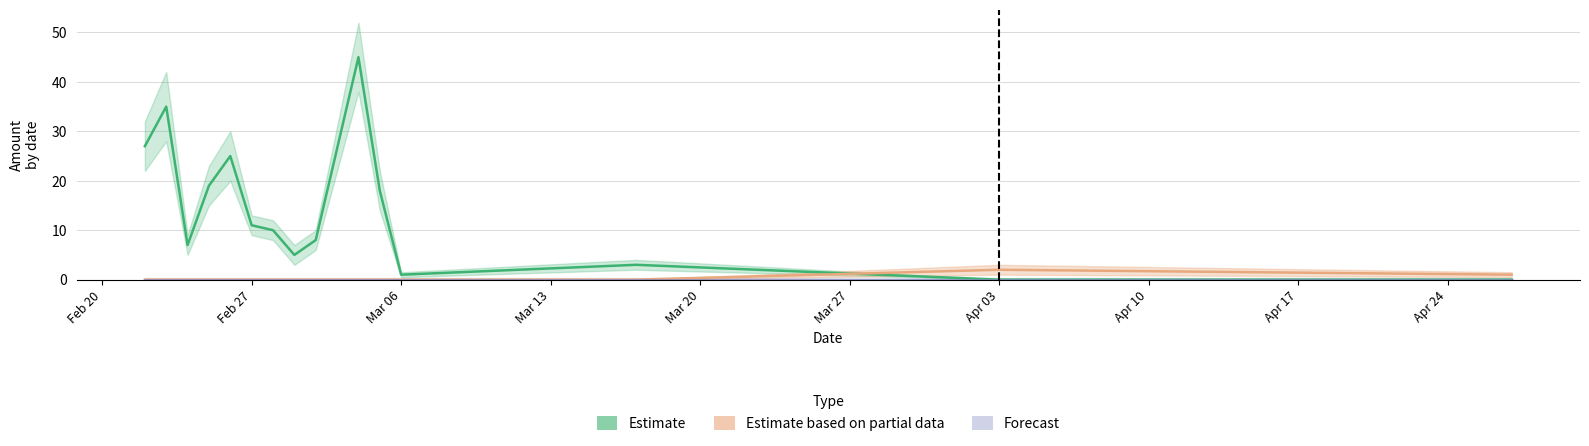

Is it true that Forecast equals 0 at Mar 20?

True